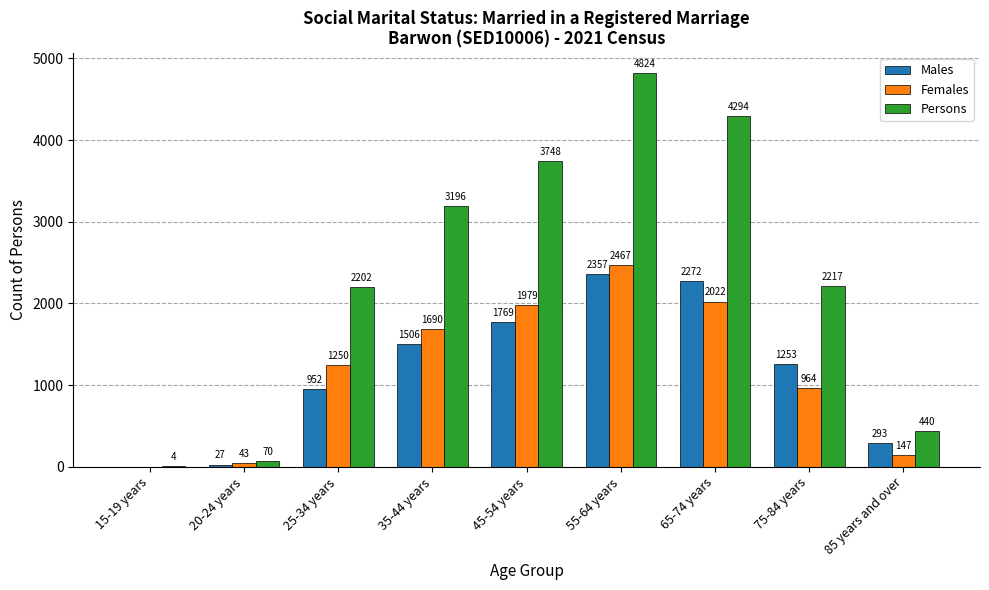

Reading left to right, what are all the values shown in this chart?

Males: 0	27	952	1506	1769	2357	2272	1253	293
Females: 0	43	1250	1690	1979	2467	2022	964	147
Persons: 4	70	2202	3196	3748	4824	4294	2217	440